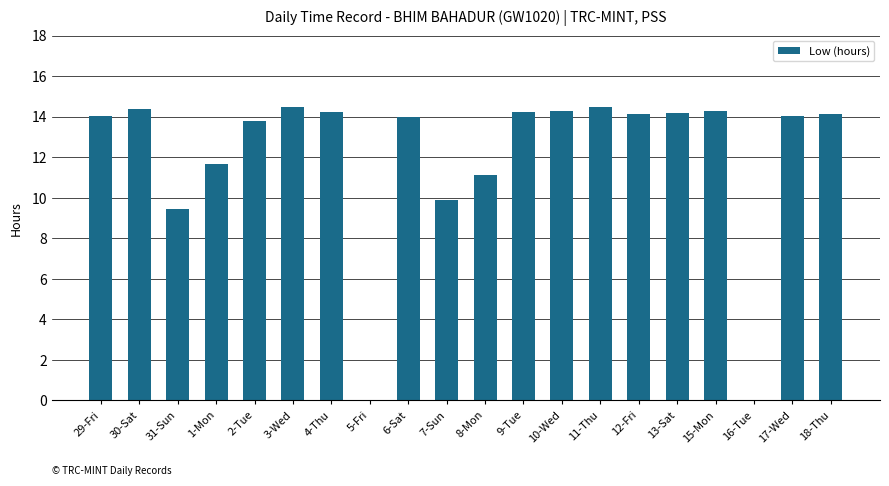

Are the bars grouped side by side (vs. stacked)?

No